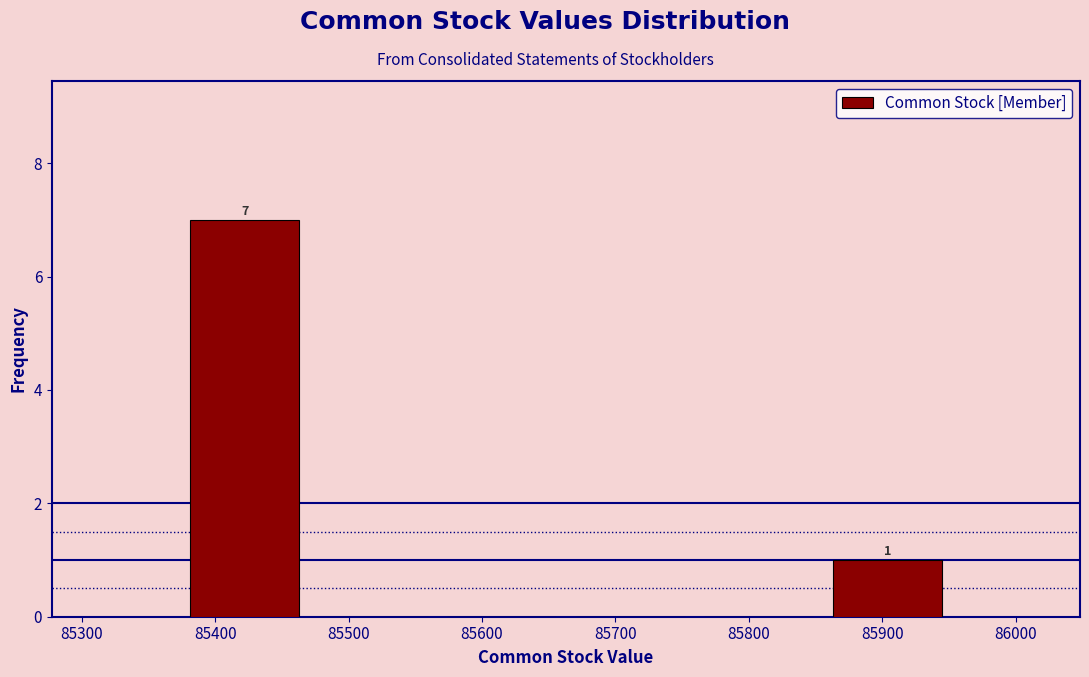

Which range on the x-axis has the tallest bar?

85370 to 85470